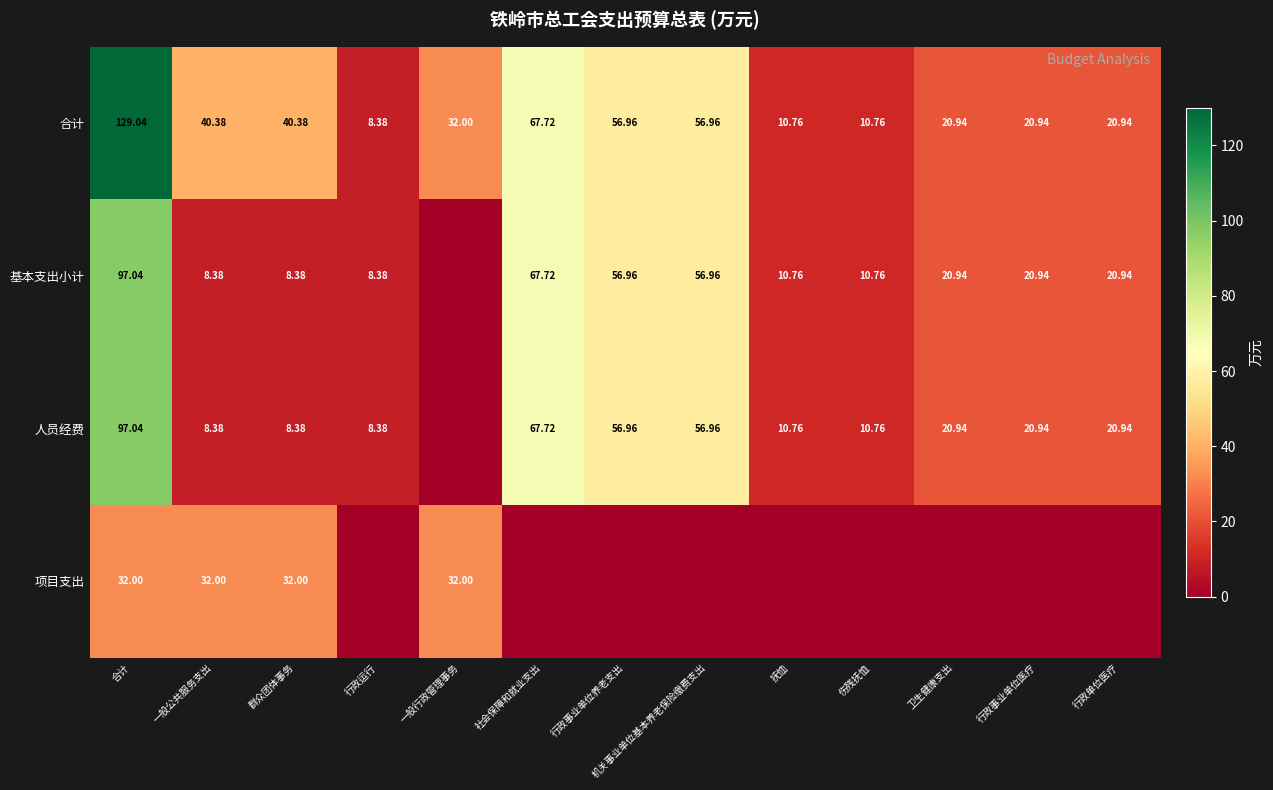

Where does the 合计 series first go above 32?

合计